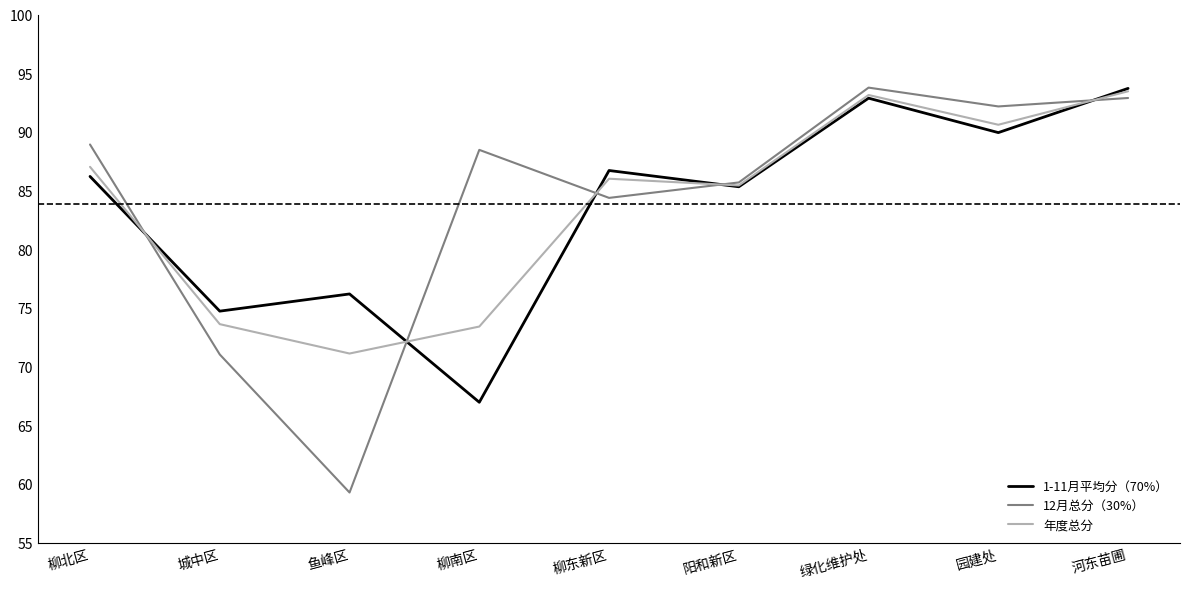

The value of 1-11月平均分（70%） at 绿化维护处 is 46.0. True or false?

False